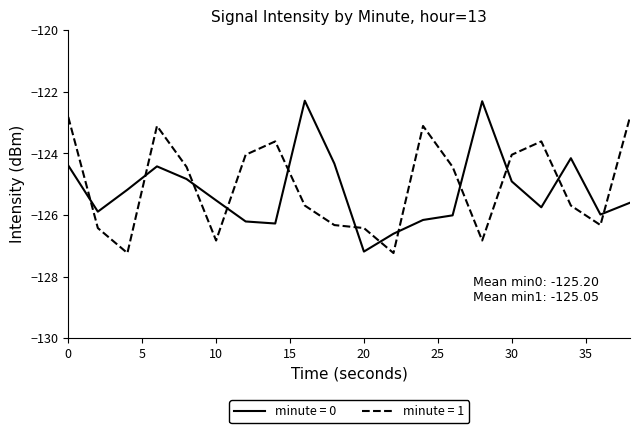

Rank the series by their maximum value, from lowest to highest.

minute = 1, minute = 0